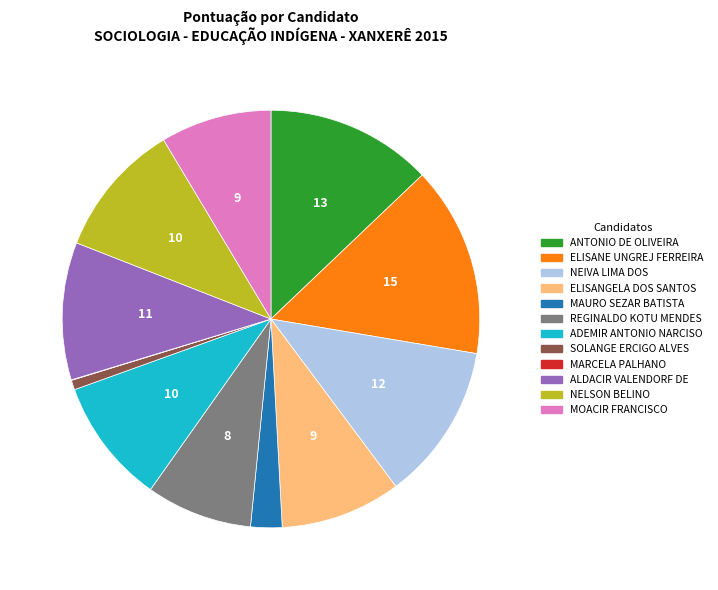

Is there a majority slice in this chart?

No